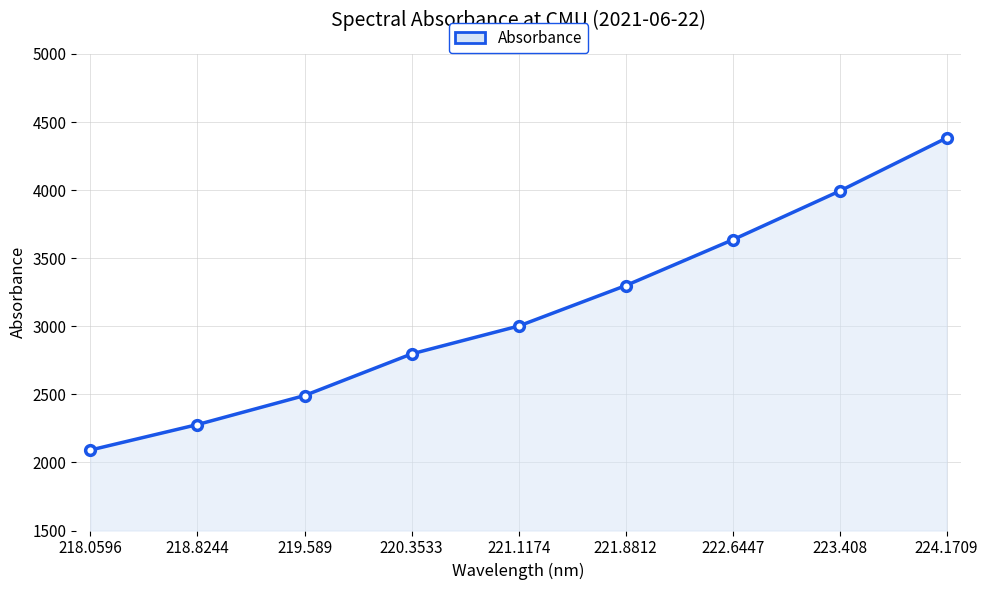

What is the value of the 4th point from the left?

2797.0